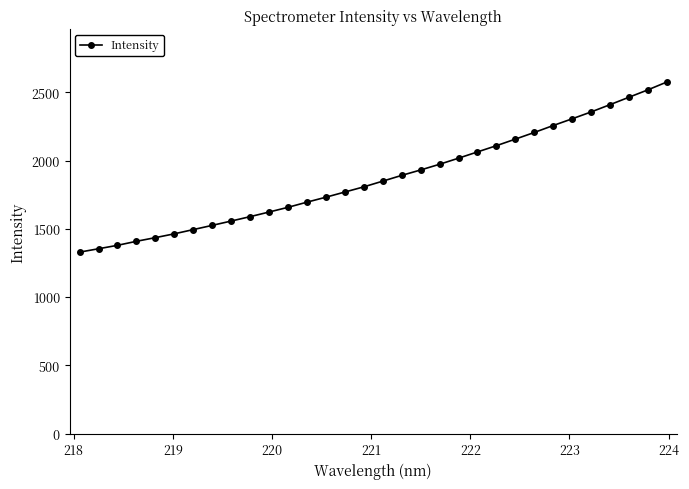

What is the smallest value displayed?

1329.0